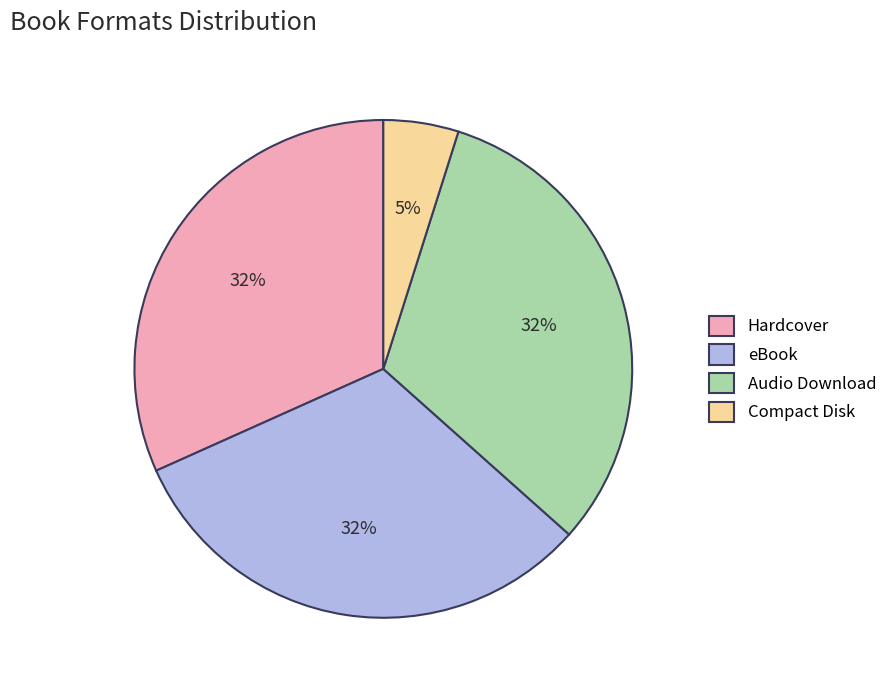

To the nearest percent, what portion does eBook represent?

32%